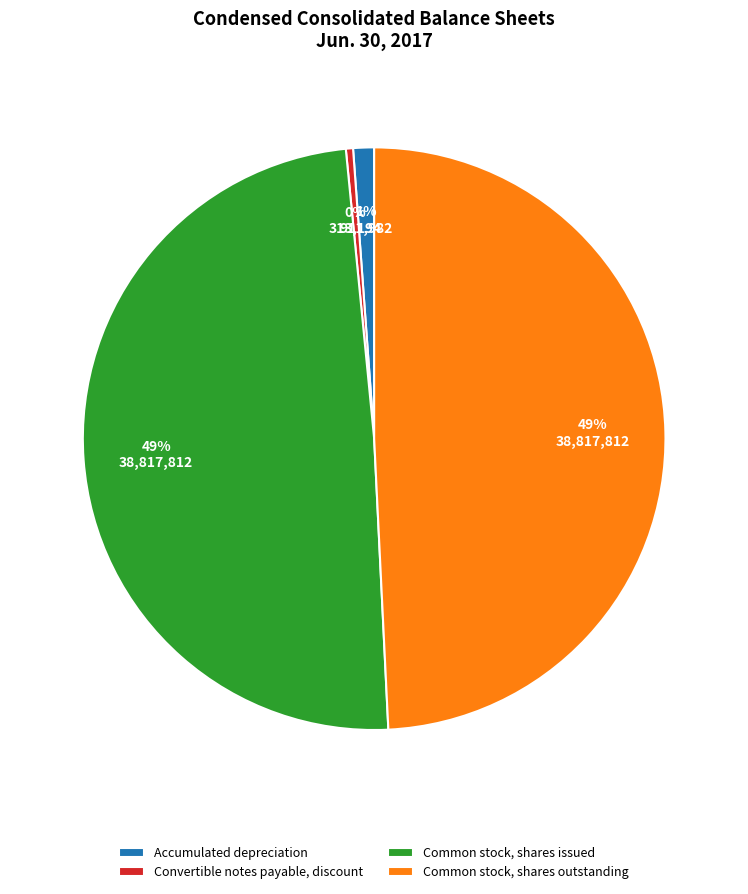

Which slice is the smallest?

Convertible notes payable, discount